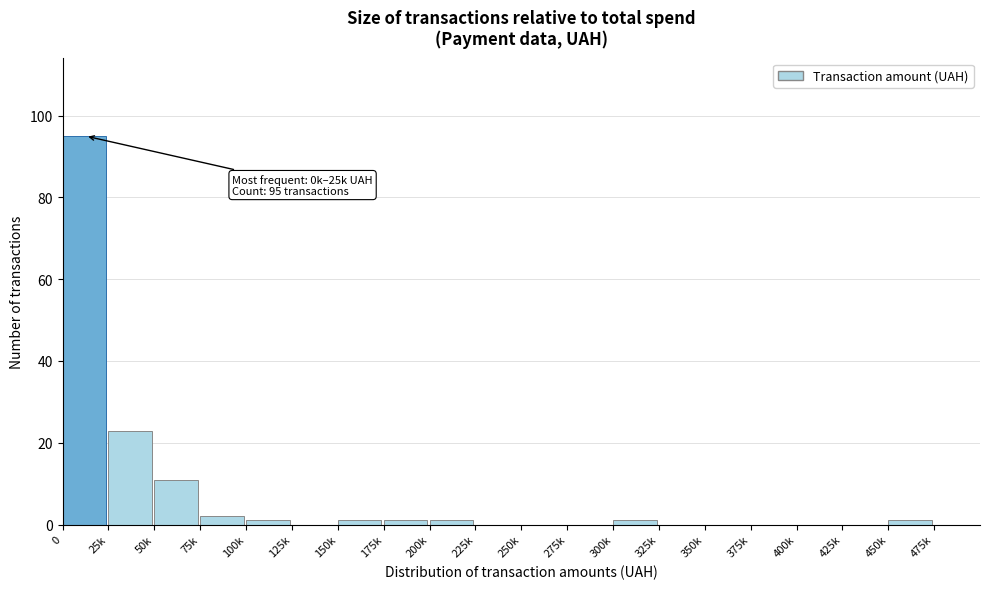

Reading left to right, transcribe all the data shown in this chart.

0=95	25k=23	50k=11	75k=2	100k=1	125k=0	150k=1	175k=1	200k=1	225k=0	250k=0	275k=0	300k=1	325k=0	350k=0	375k=0	400k=0	425k=0	450k=1	475k=0